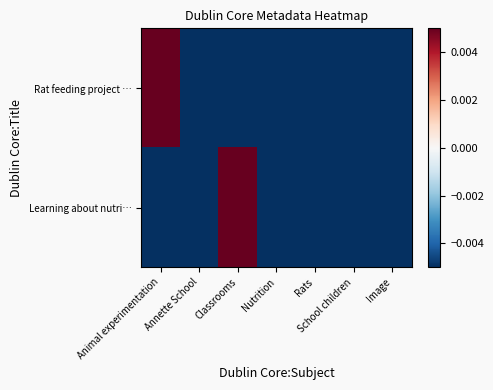

At Classrooms, list the series in order from largest to smallest.

Learning about nutri…, Rat feeding project …